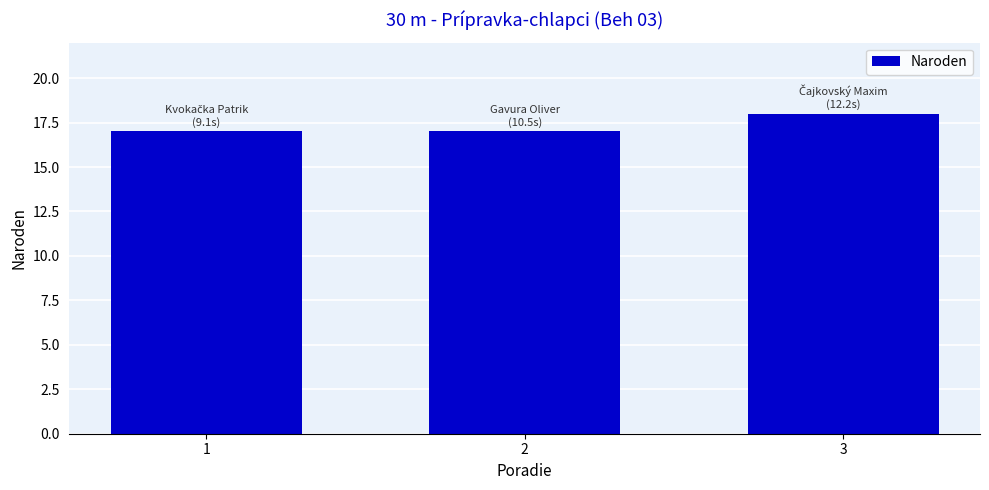

Reading left to right, what are all the values shown in this chart?

17	17	18